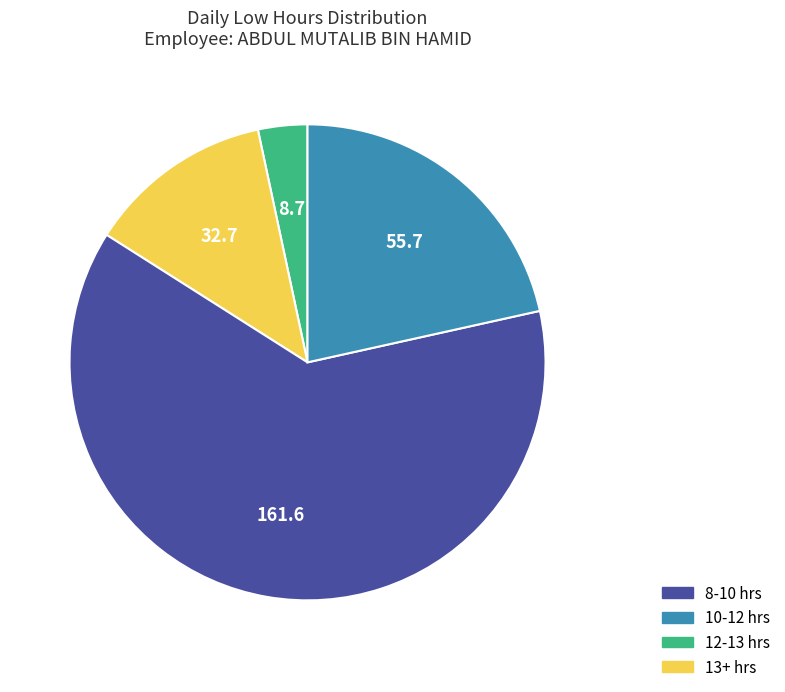

Does any single category account for the majority?

Yes